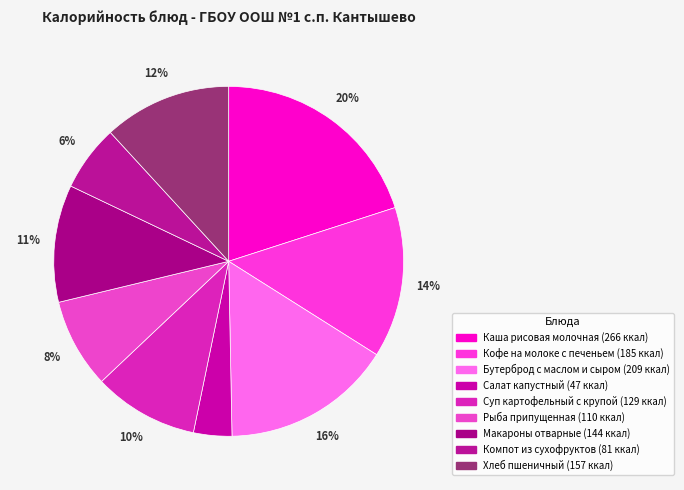

Rank the categories by value from highest to lowest.

Каша рисовая молочная, Бутерброд с маслом и сыром, Кофе на молоке с печеньем, Хлеб пшеничный, Макароны отварные, Суп картофельный с крупой, Рыба припущенная, Компот из сухофруктов, Салат капустный